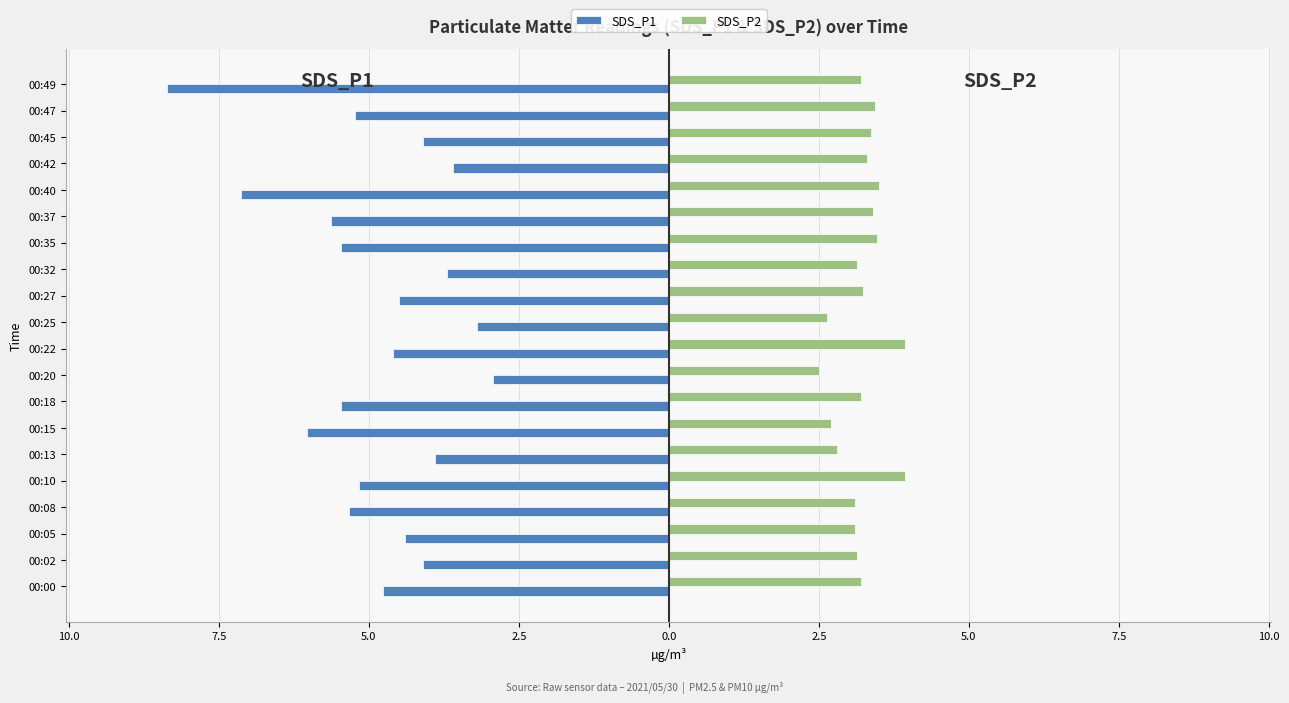

What are all the series names shown in the legend?

SDS_P1, SDS_P2